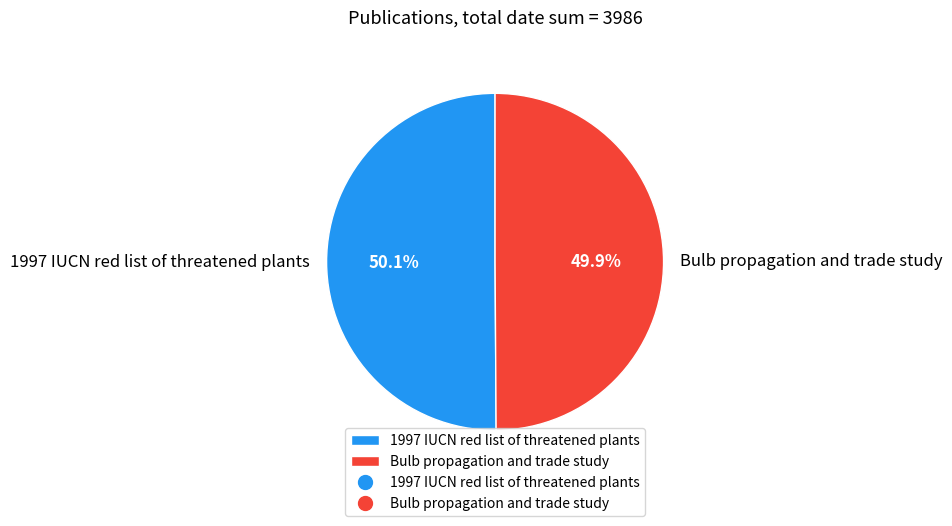

Do 1997 IUCN red list of threatened plants and Bulb propagation and trade study together represent more than half of the pie?

Yes